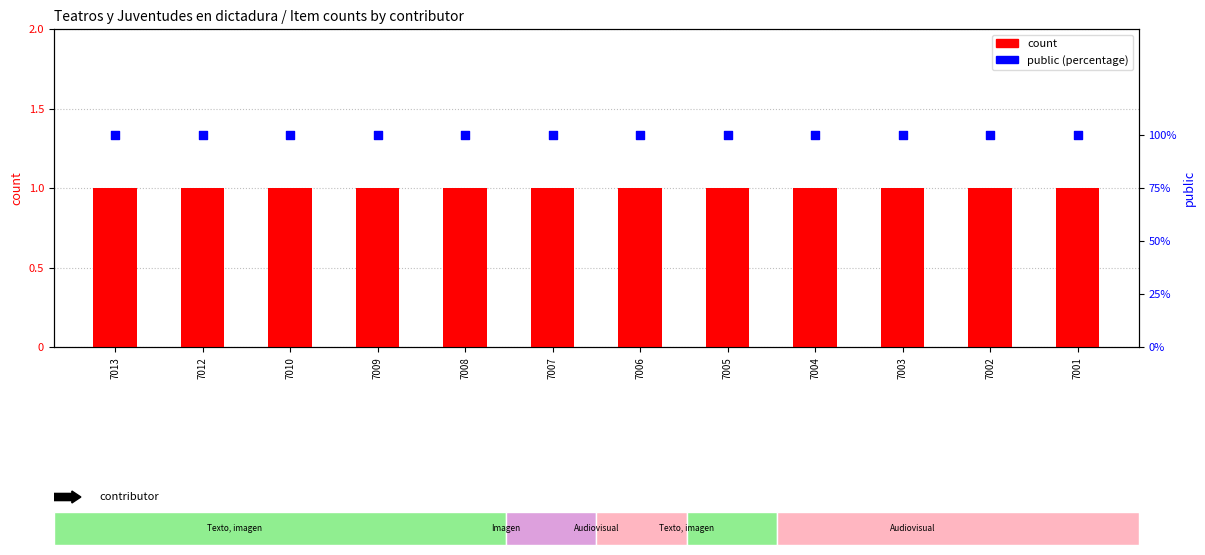

Which series contains the highest Y value?

public (% of max)